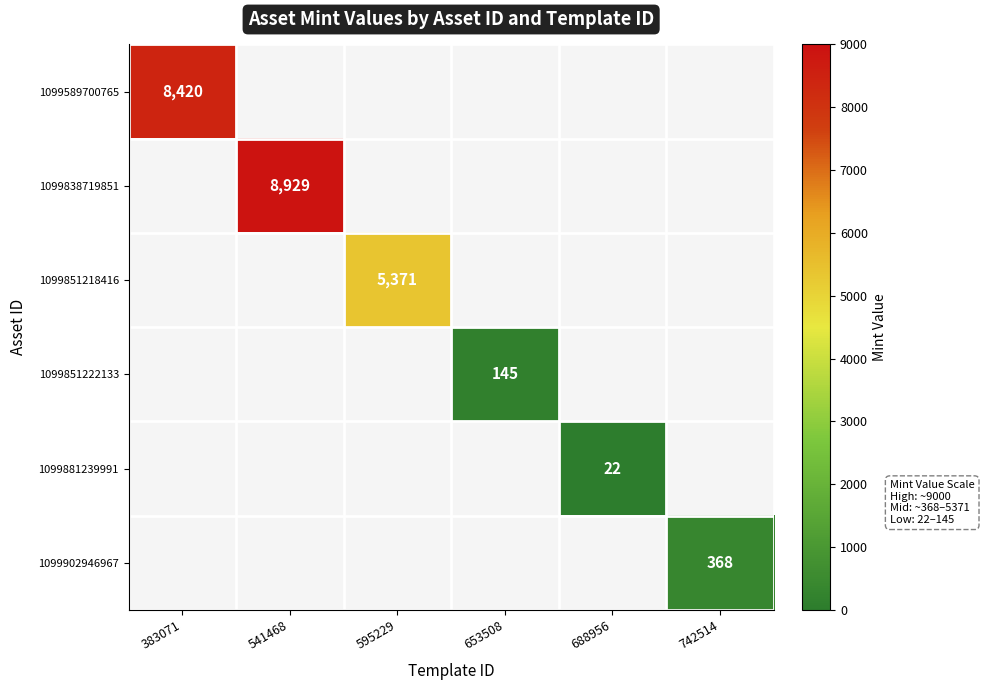

The value of 1099902946967 at 742514 is 242. True or false?

False